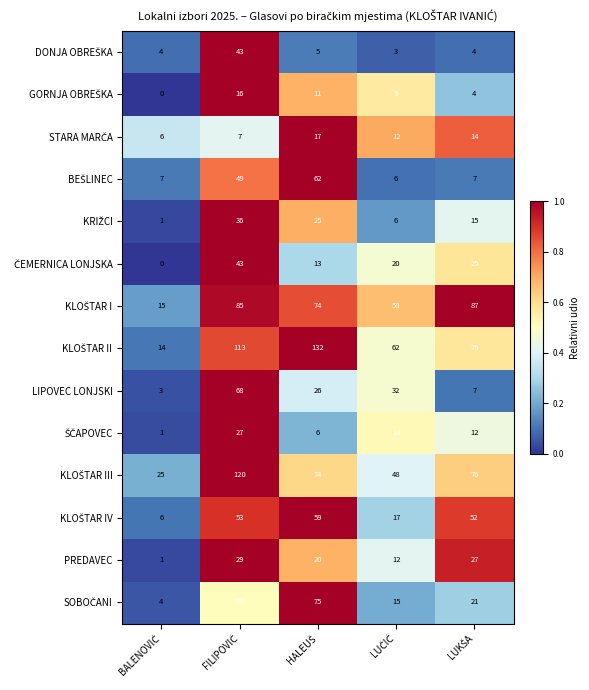

At how many categories does at least one series exceed 20?

5